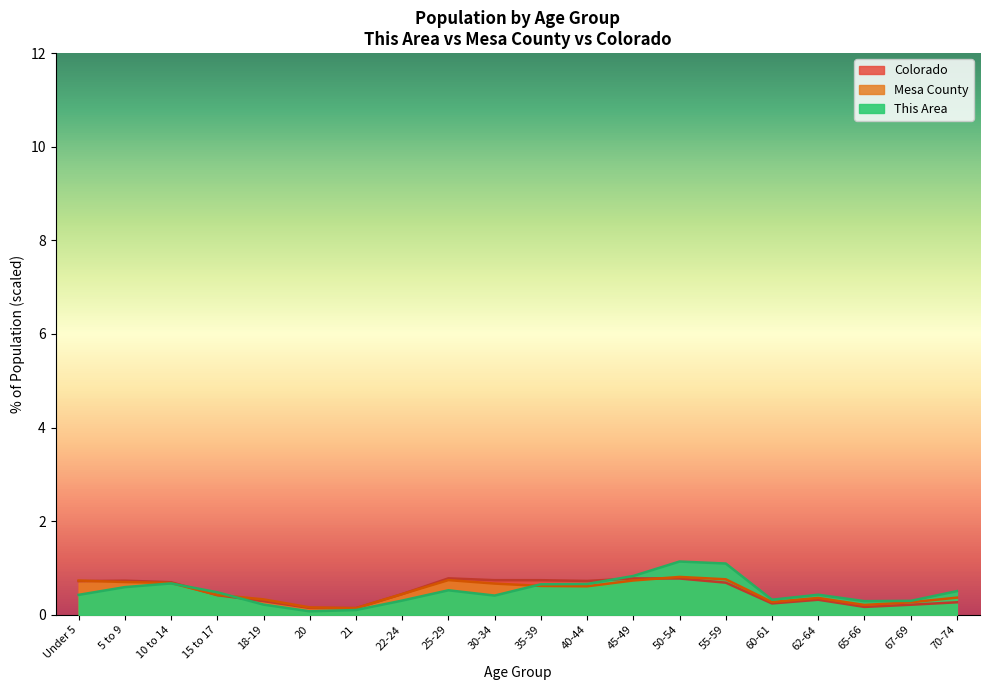

What is the label of the 16th point from the right?

18-19